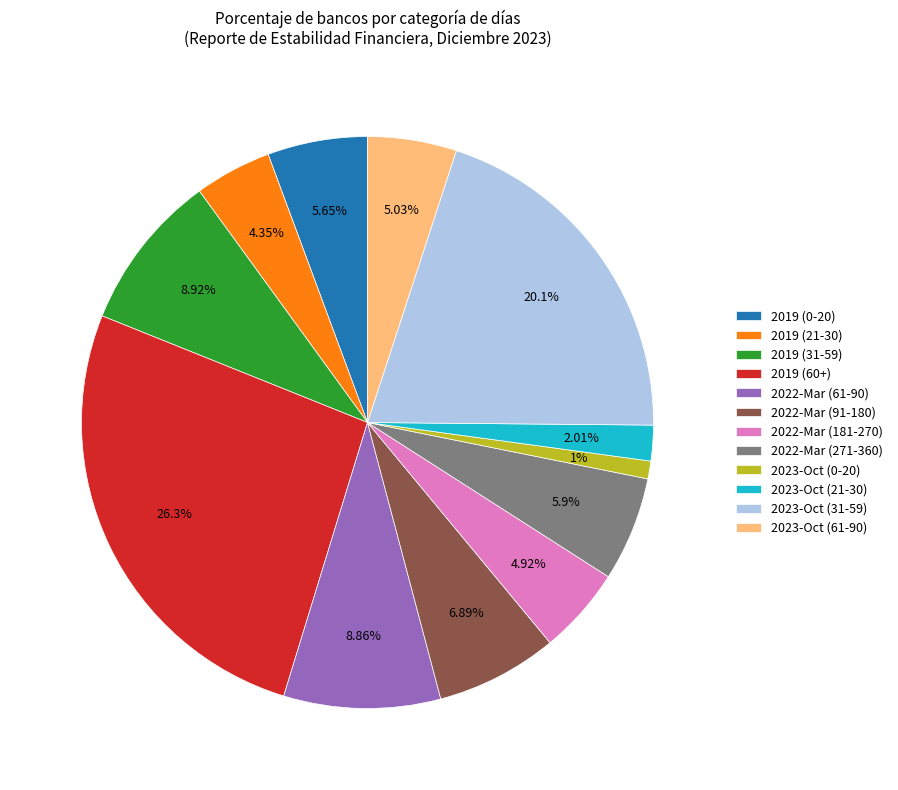

Combined, do 2023-Oct (61-90) and 2019 (31-59) account for over 50%?

No